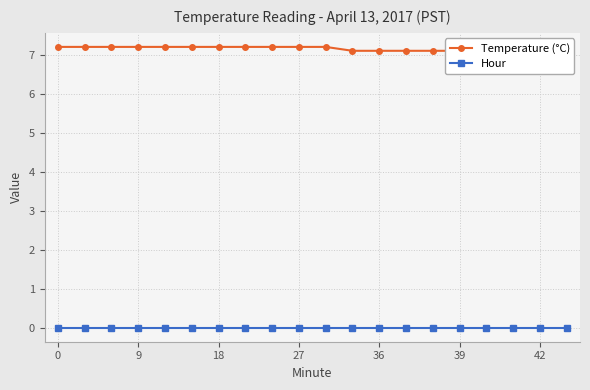

At how many categories does at least one series exceed 5?

20